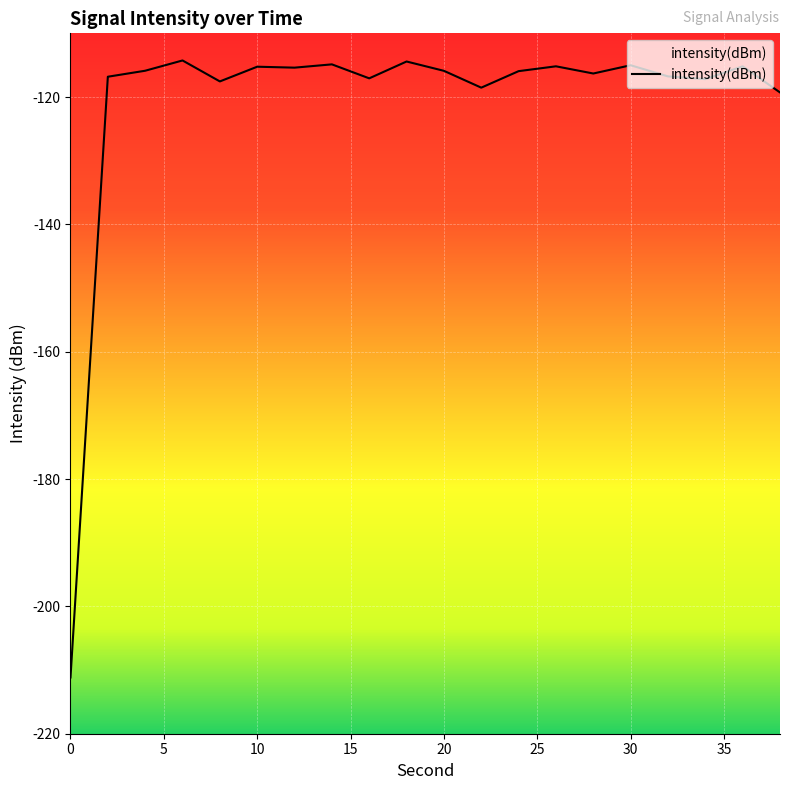

What is the value of the 18th point from the left?

-117.2